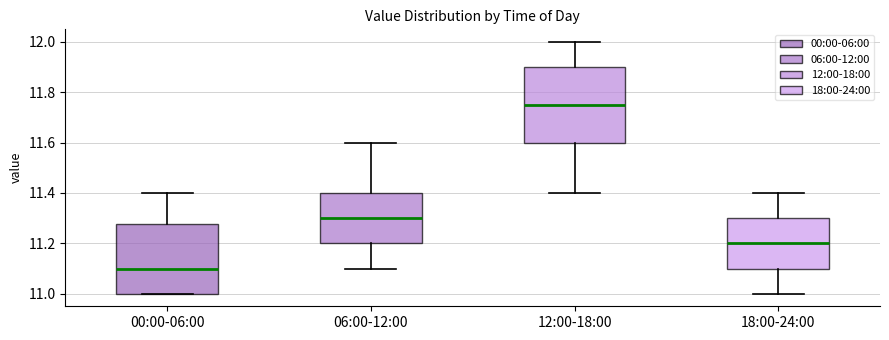

Which box has the highest median line?

12:00-18:00